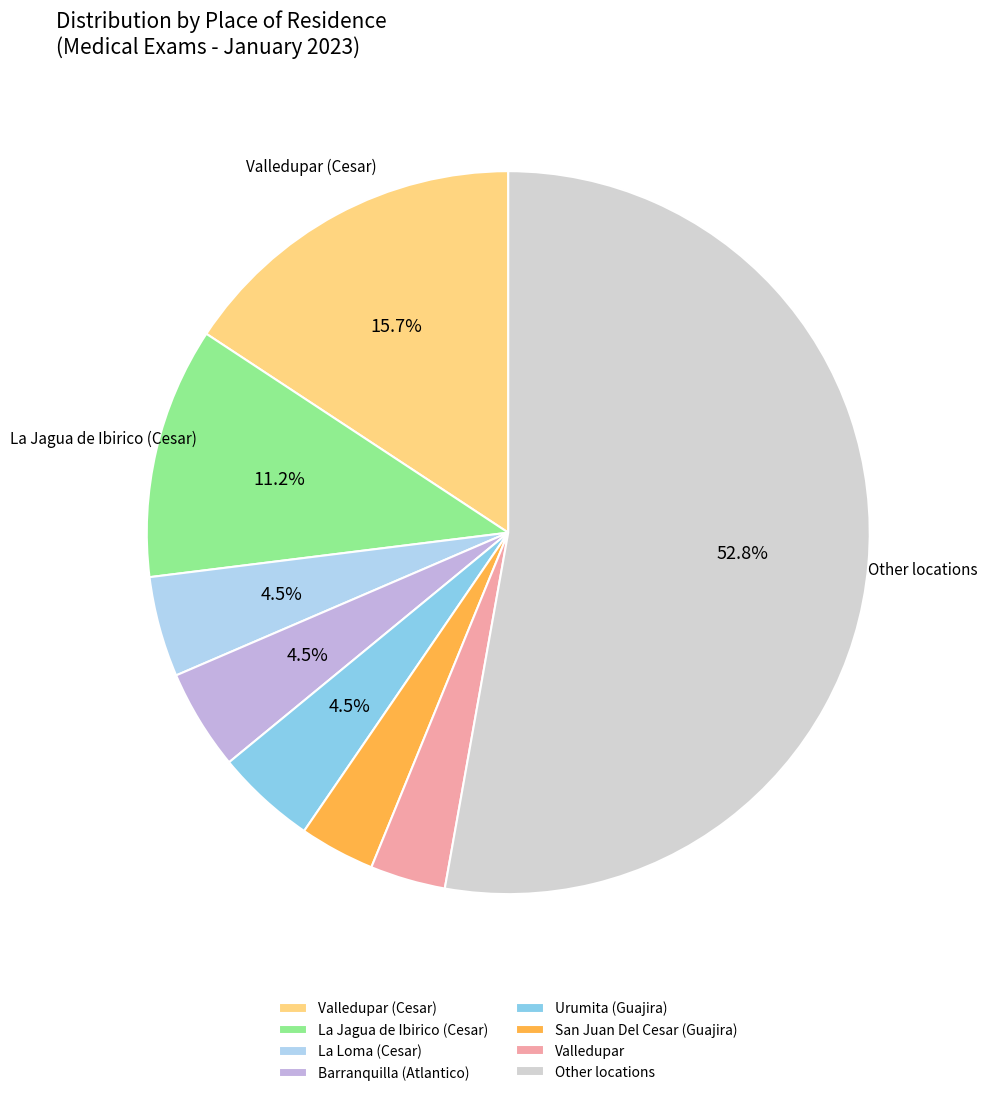

How many slices are in this pie chart?

8